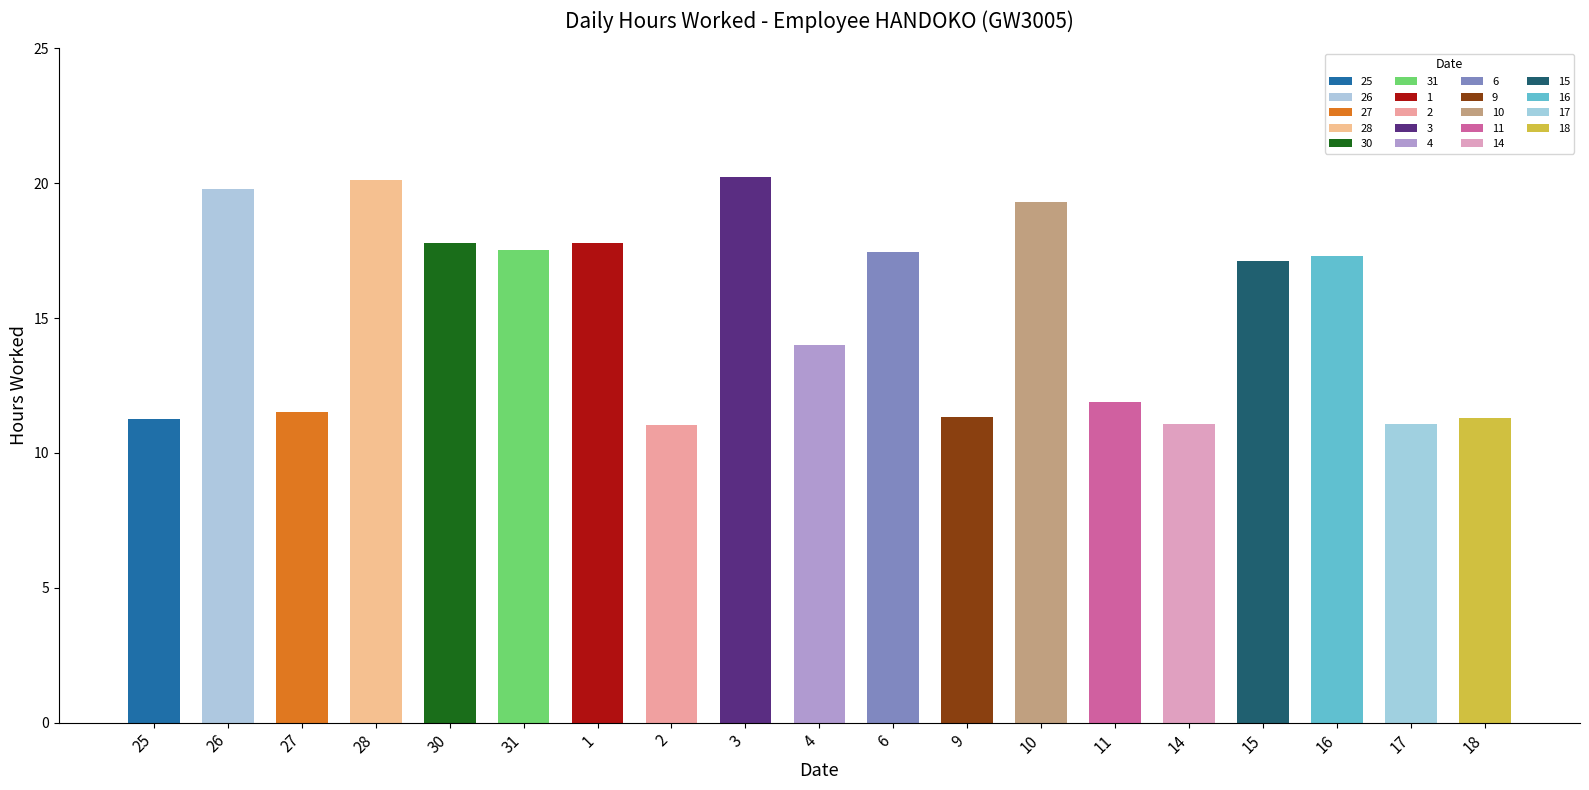

What is the ratio of the value at 1 to the value at 14?

1.6